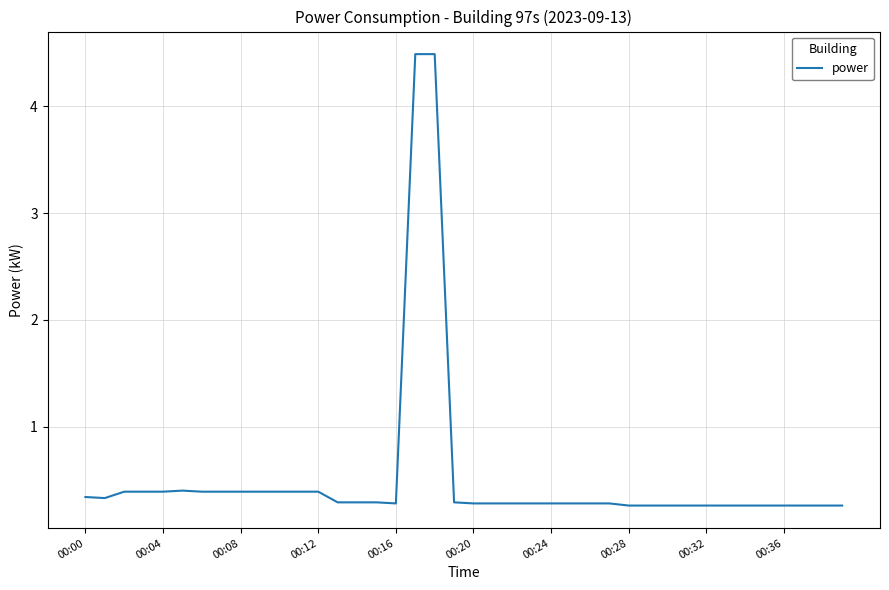

What is the difference between the maximum and minimum values?

4.2